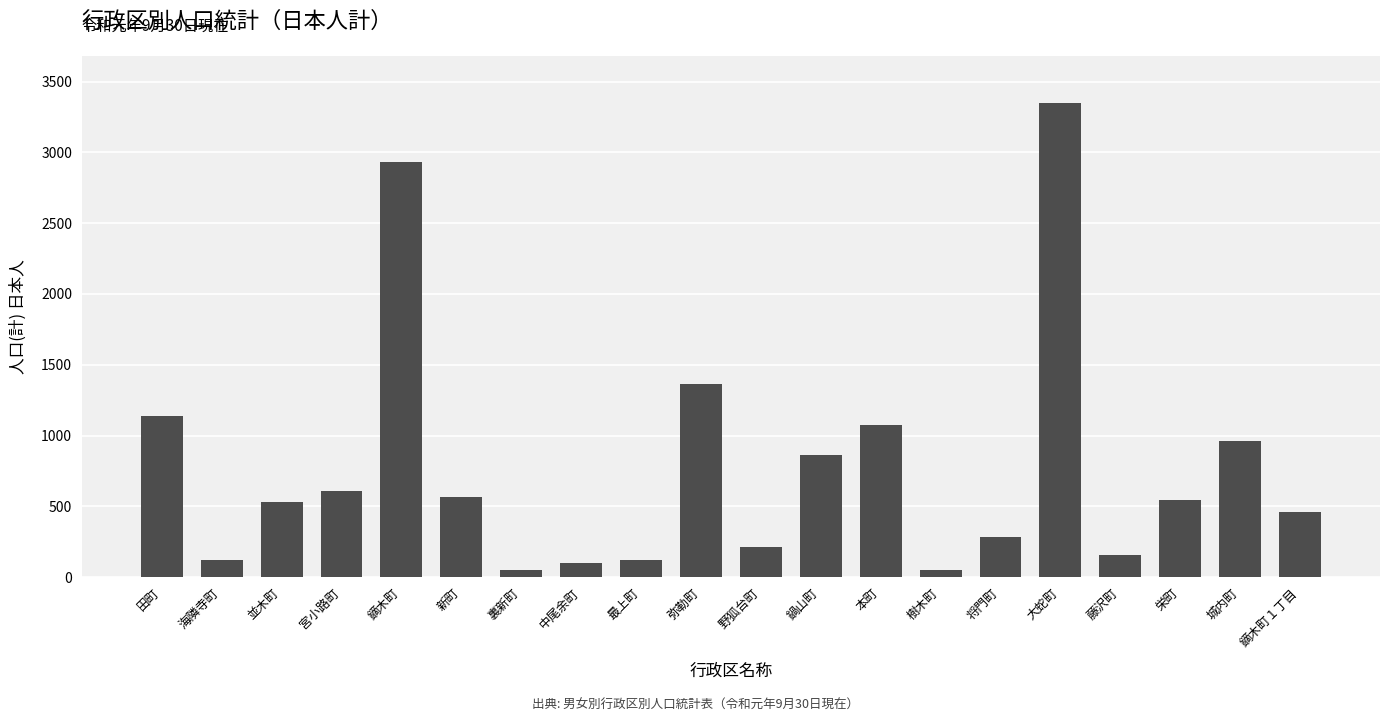

What is the label of the 15th bar from the right?

新町